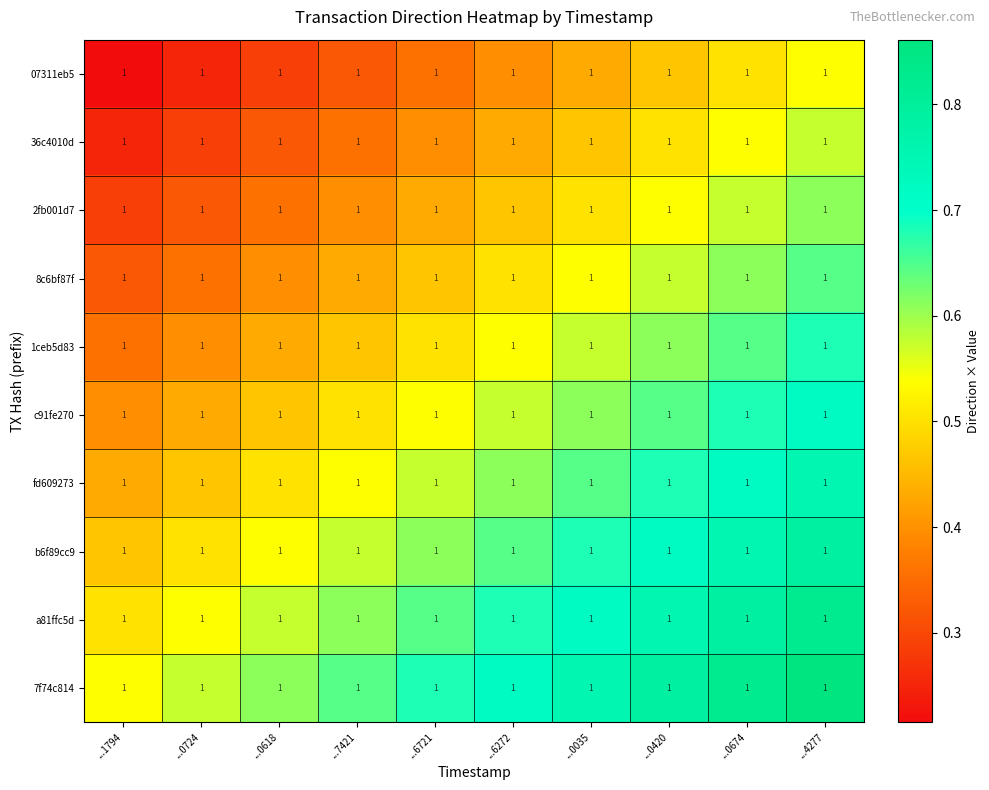

Read the c91fe270 value at ...0420.

0.6